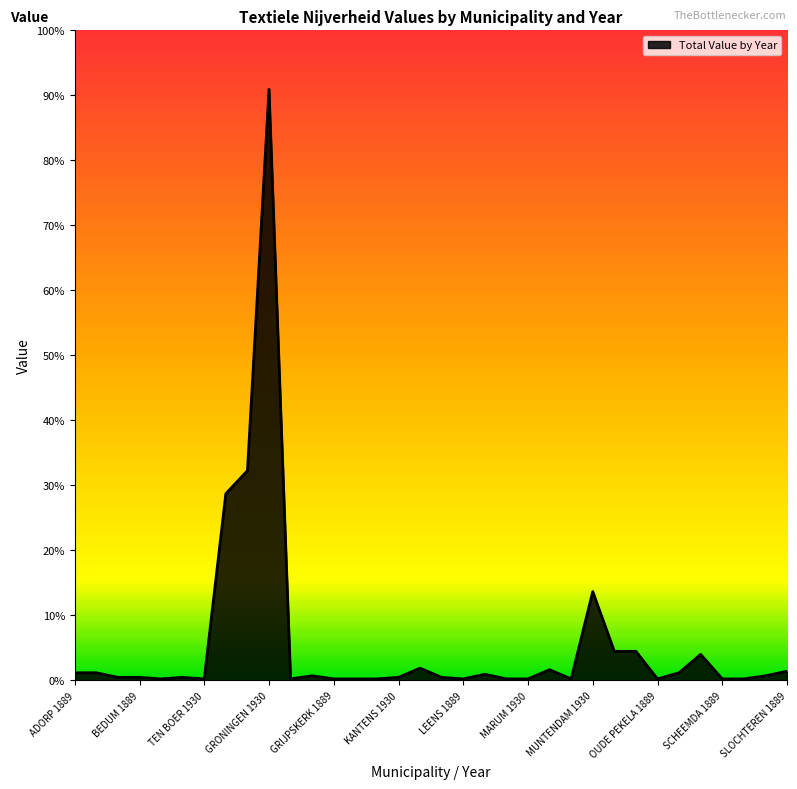

Reading left to right, transcribe all the data shown in this chart.

5	5	2	2	1	2	1	122	137	386	1	3	1	1	1	2	8	2	1	4	1	1	7	1	58	19	19	1	5	17	1	1	3	6